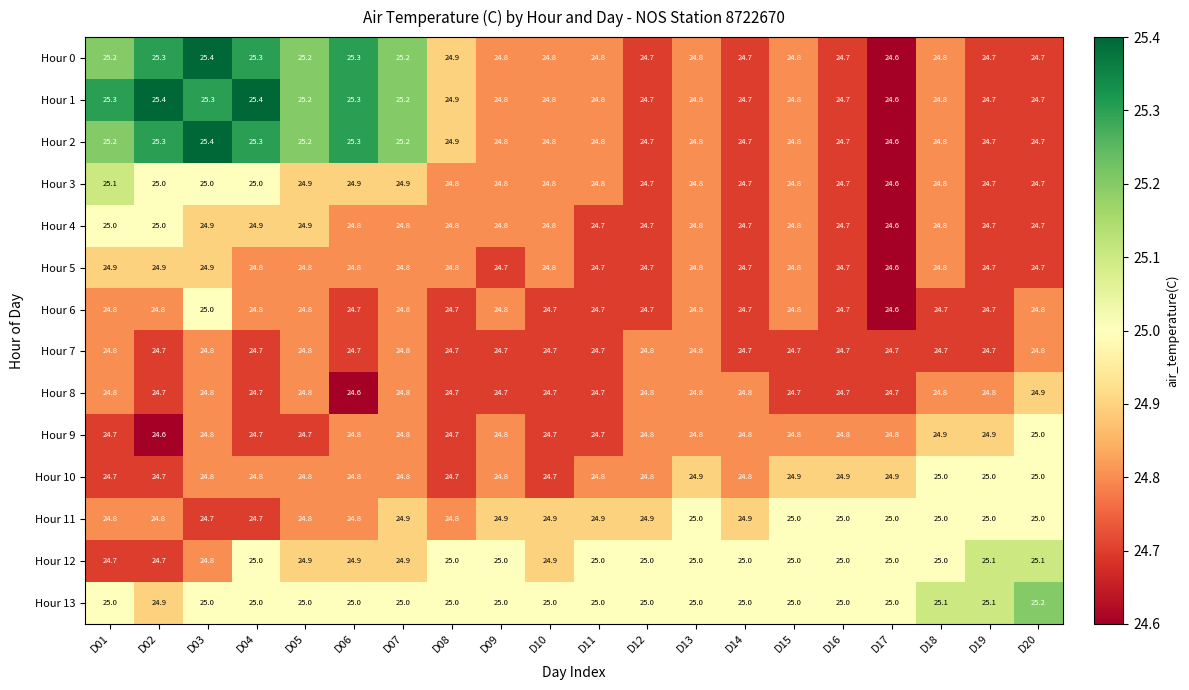

What is the sum of the Hour 1 values at D09 and D18?

49.6